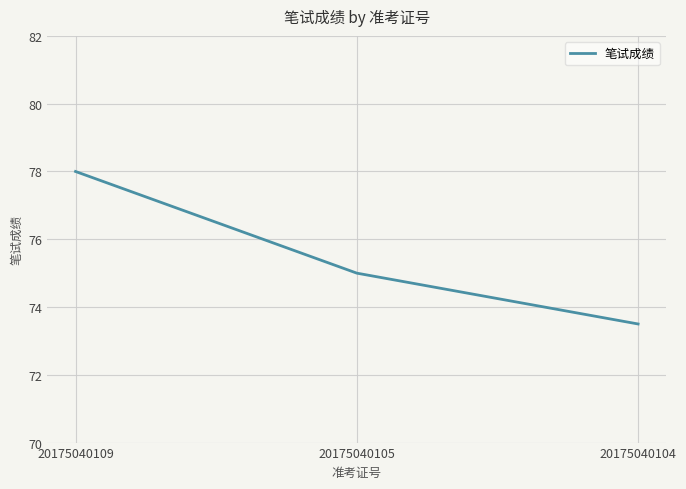

What is the change in value from 20175040109 to 20175040105?

-3.0